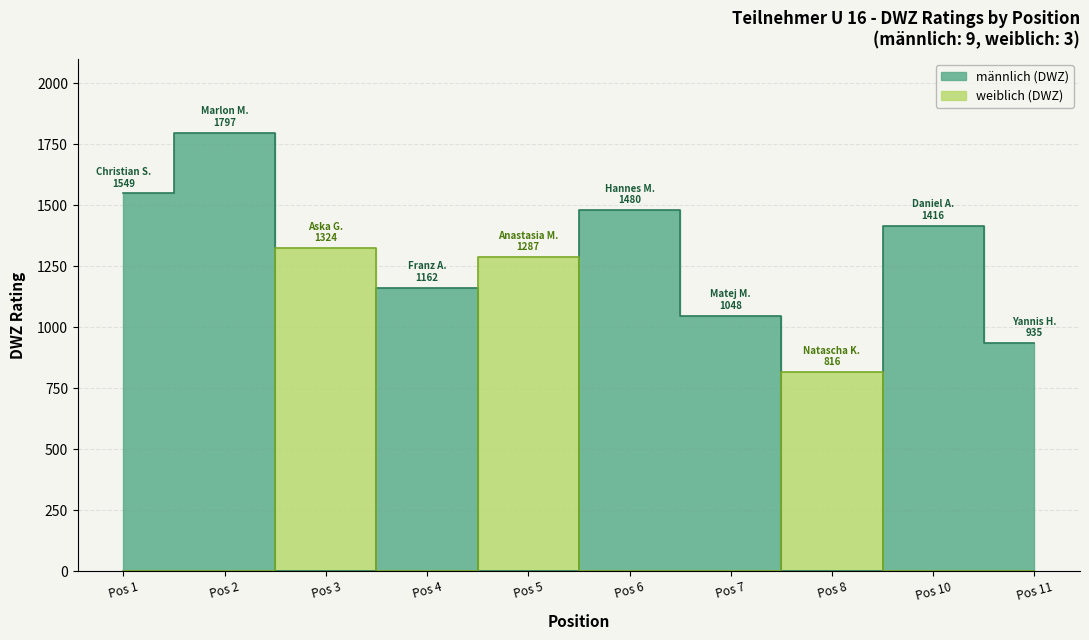

What is the difference between the Position values at 1048 and 1416?

3